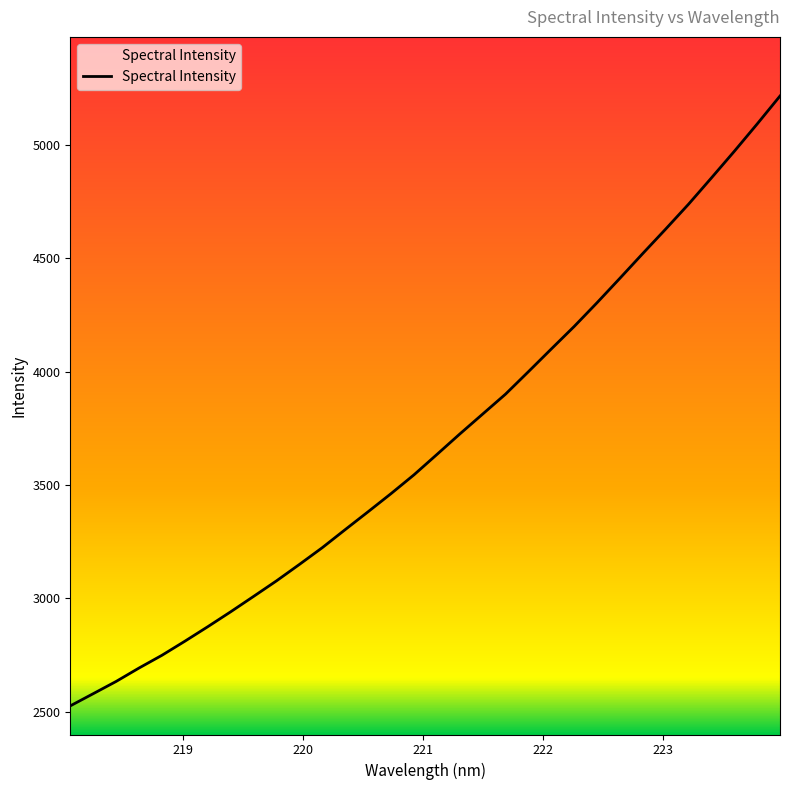

What is the smallest value displayed?

2525.8